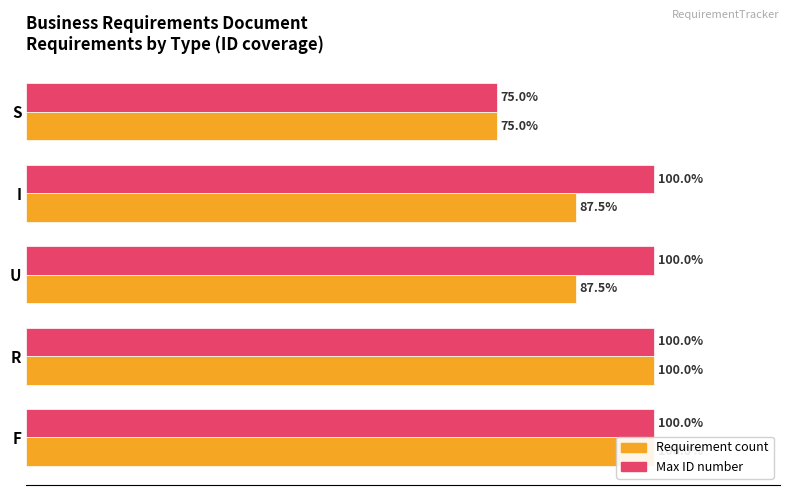

How many distinct data groups are displayed?

2